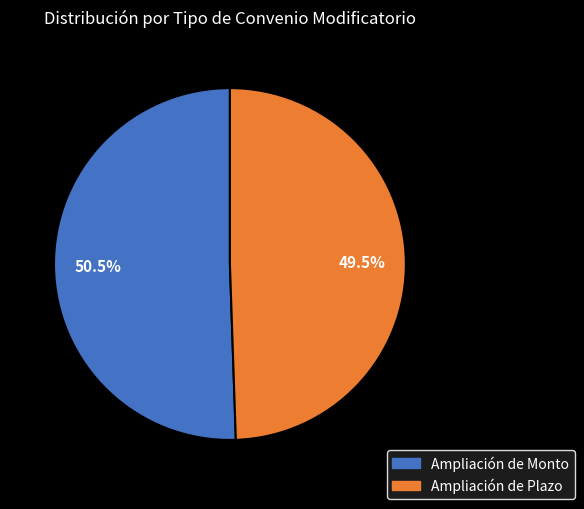

Which slice is the largest?

Ampliación de Monto